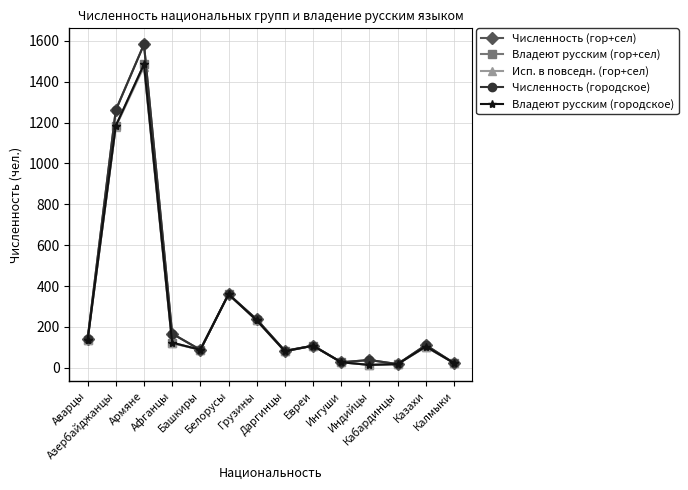

What is the highest value of the Владеют русским (гор+сел) series?

1485